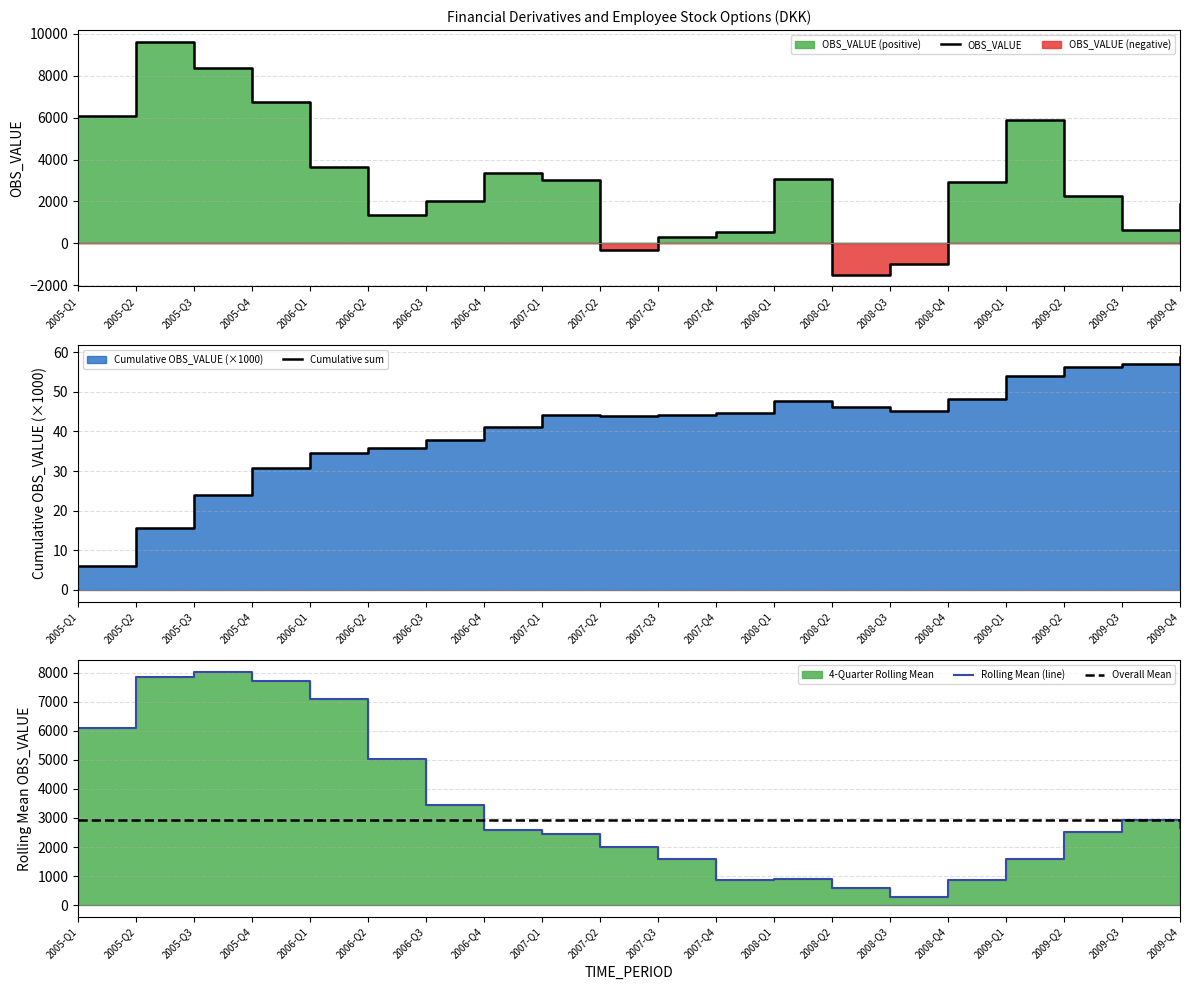

How many positive values does the Positive series have?

17